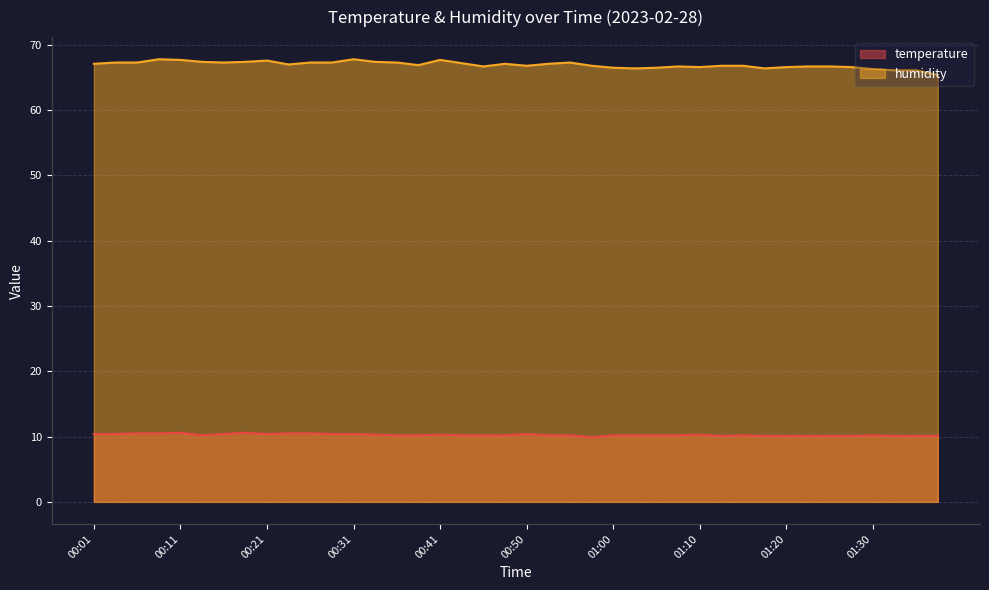

Does the chart display data point markers on the line(s)?

No